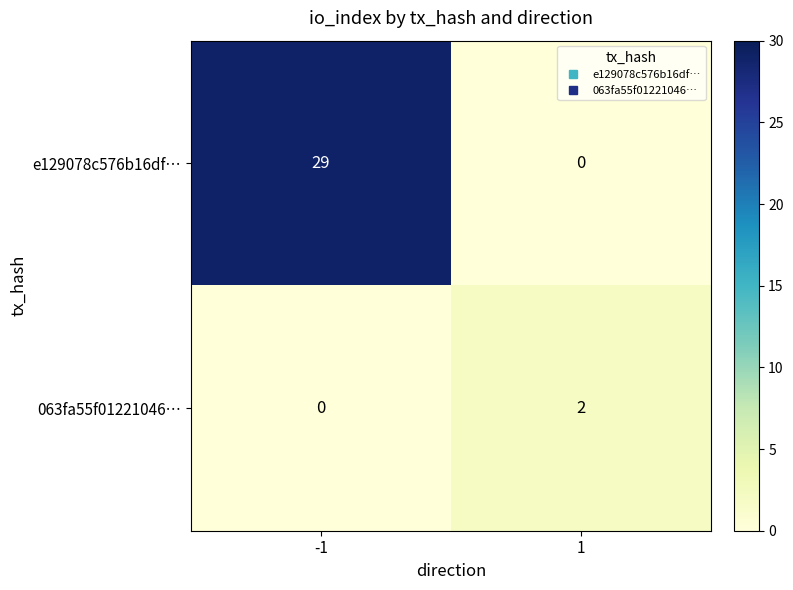

What is the sum of the e129078c576b16df… values at 1 and -1?

29